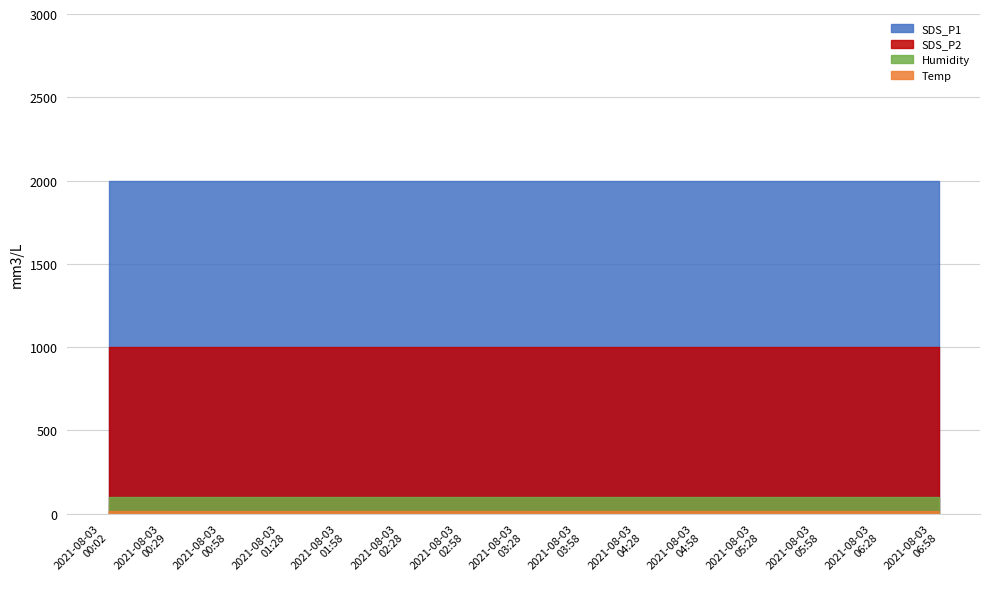

Is the value of SDS_P2 at 01:28 greater than the value of Temp at 00:58?

Yes